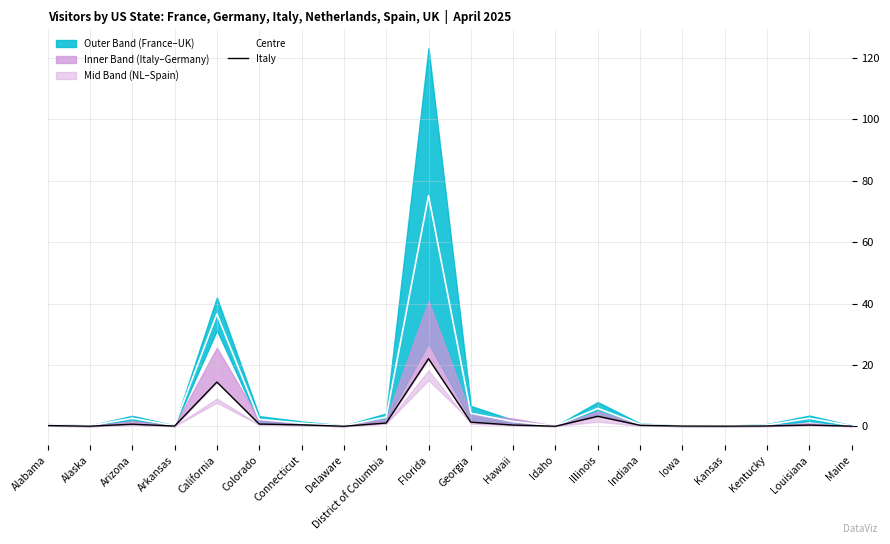

Count the number of categories in the chart.

20